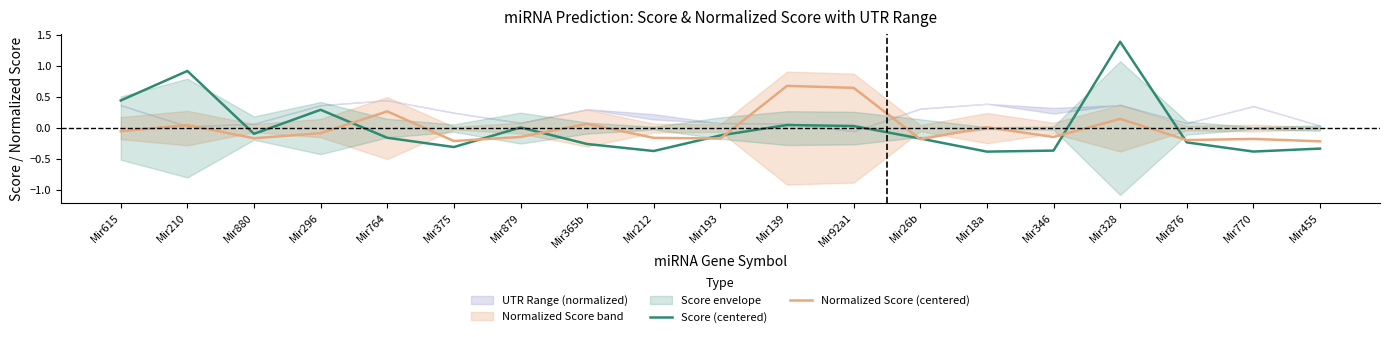

How many negative values does the Score (centered) series have?

12